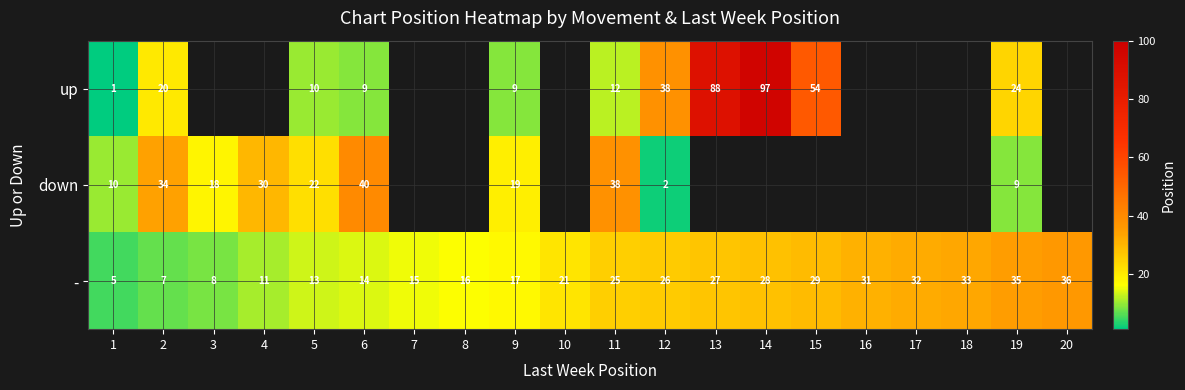

Is the value of up at 13 greater than the value of - at 14?

Yes